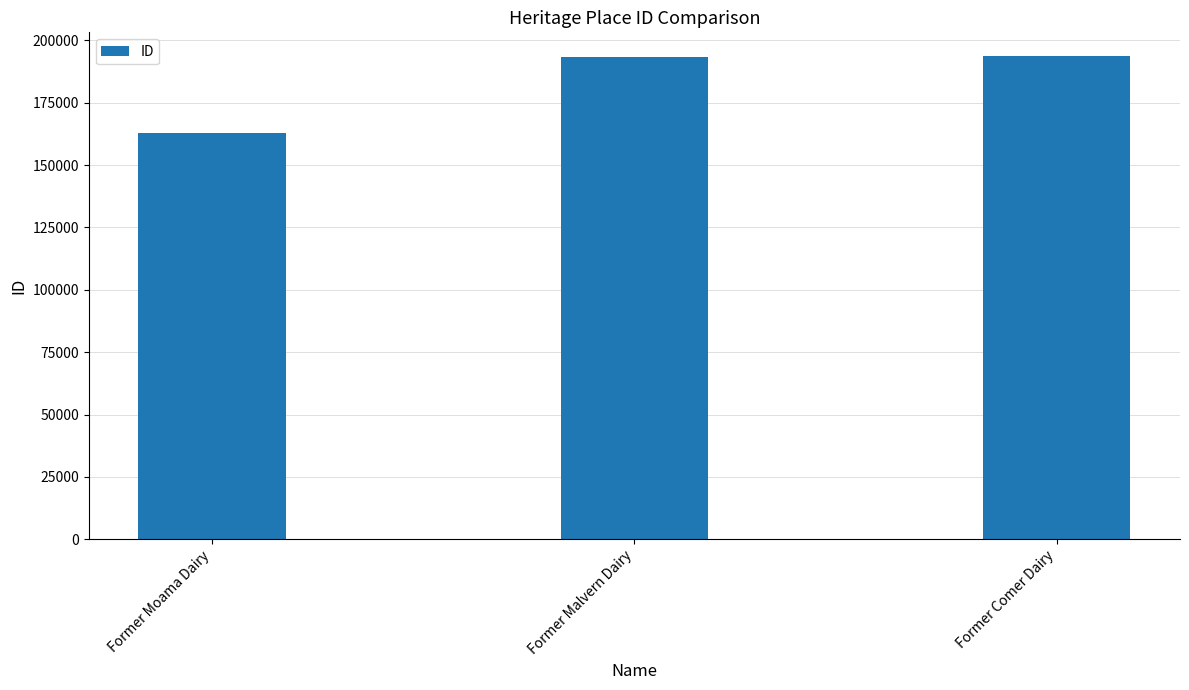

How many values are below 193557?

1